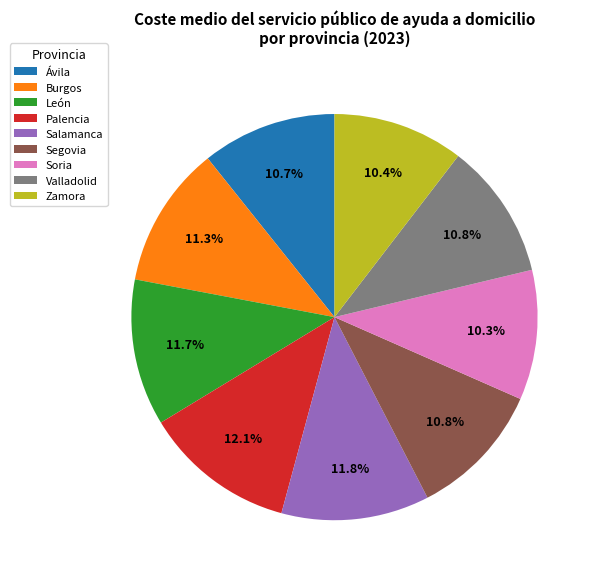

Approximately how many times larger is the value at Valladolid compared to Segovia?

1.0